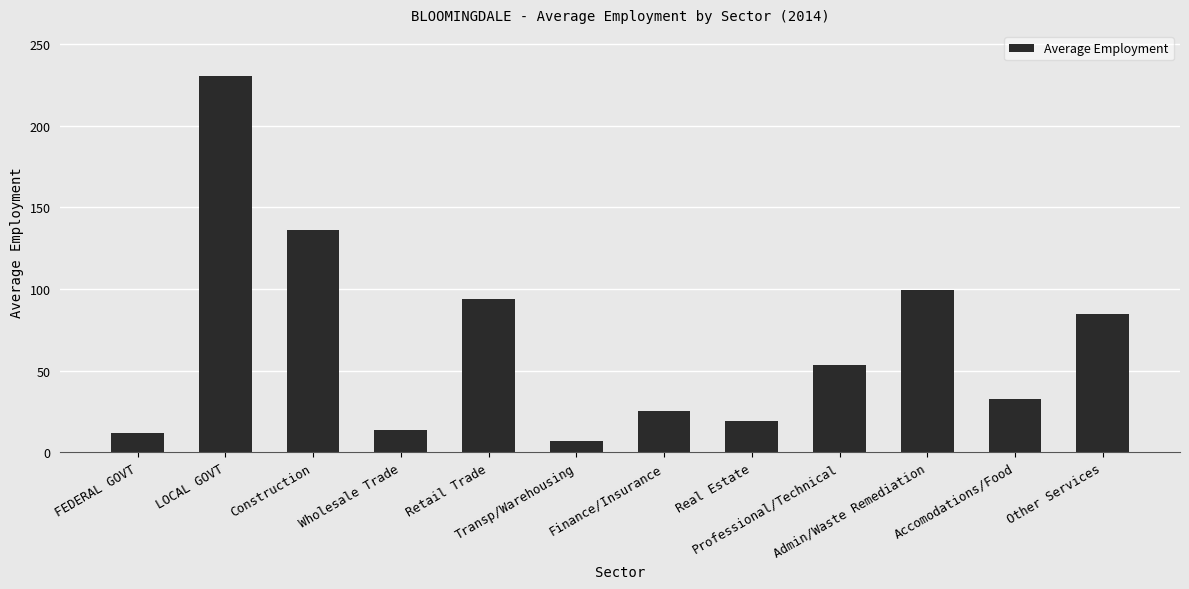

What is the difference between the second highest and second lowest values?

124.5